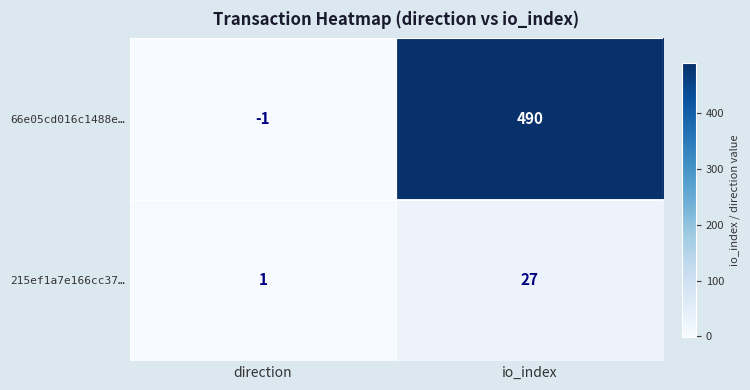

At which label is 215ef1a7e166cc37… closest to 14?

direction